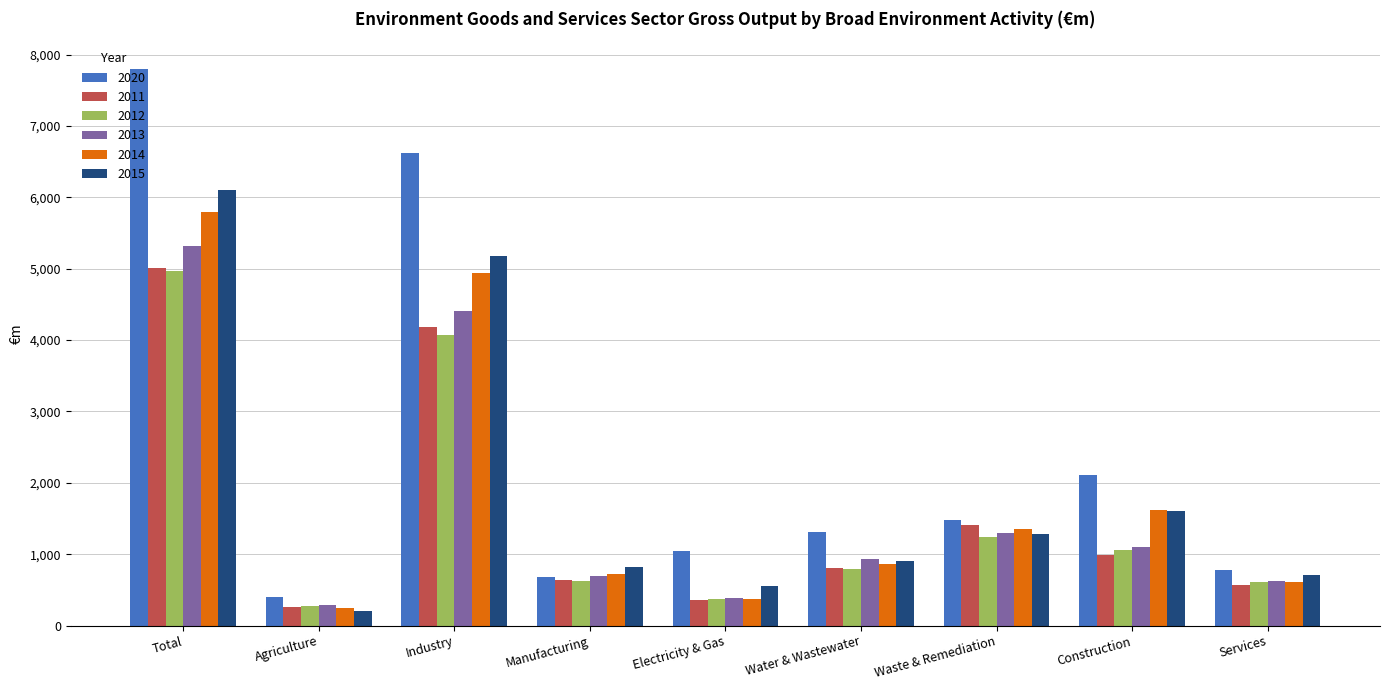

Which label corresponds to the smallest value in the chart?

Agriculture